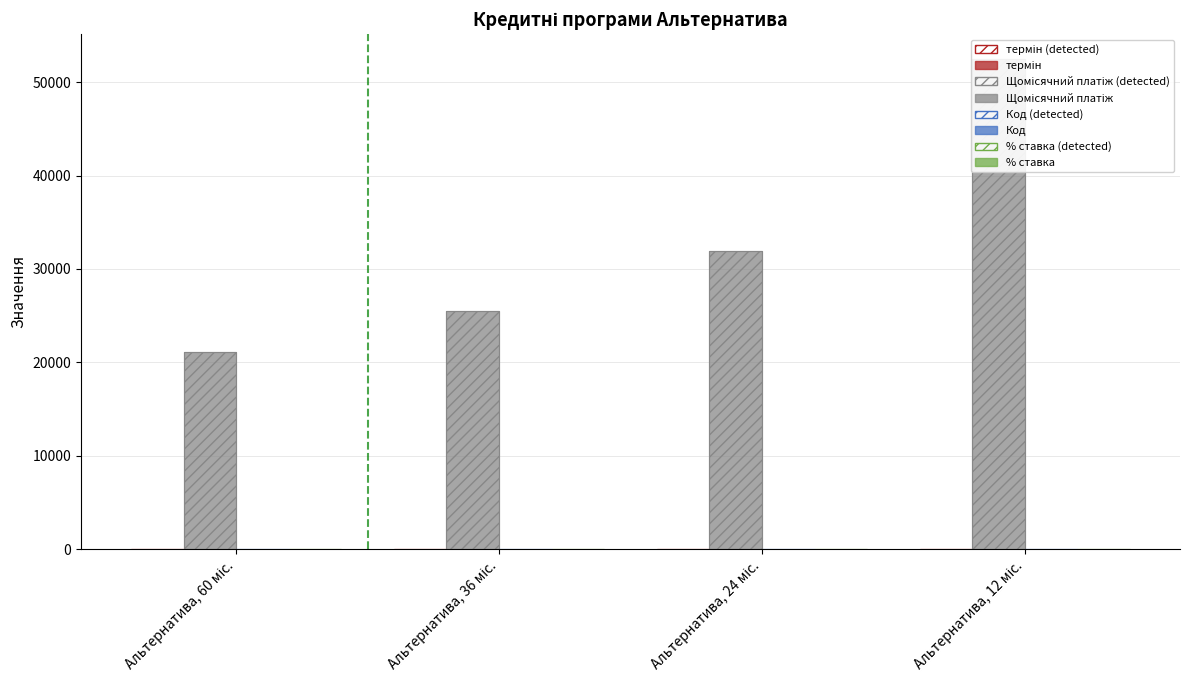

Which category has the highest value across all series?

Альтернатива, 12 міс.